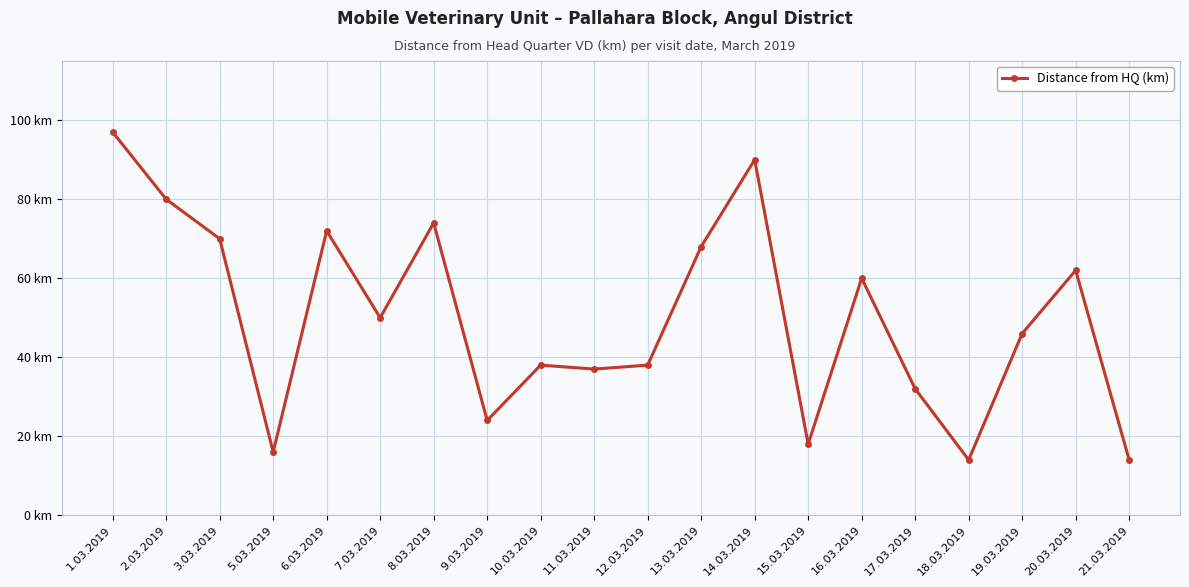

What is the value of the 16th point from the left?

32